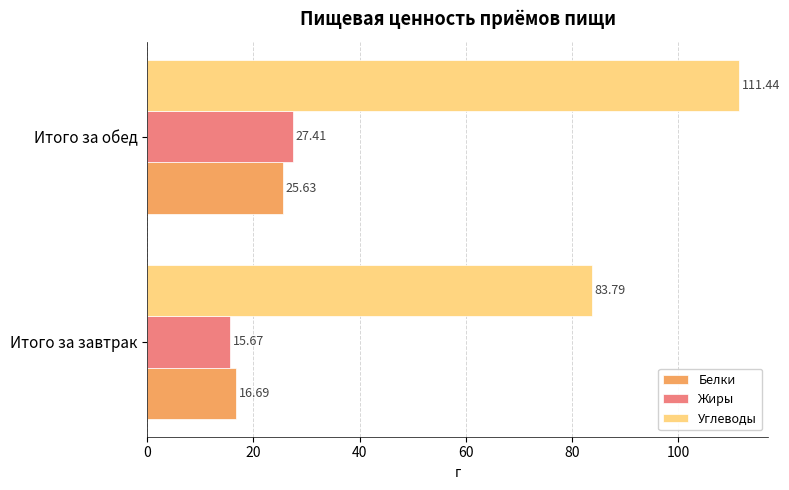

Which series has the largest total across all categories?

Углеводы